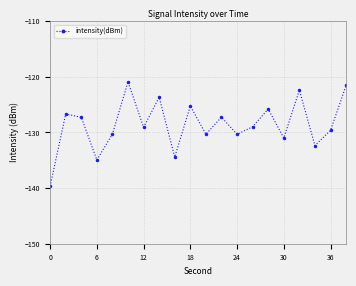

How many interior local peaks (higher than both neighbors) does the data have?

7